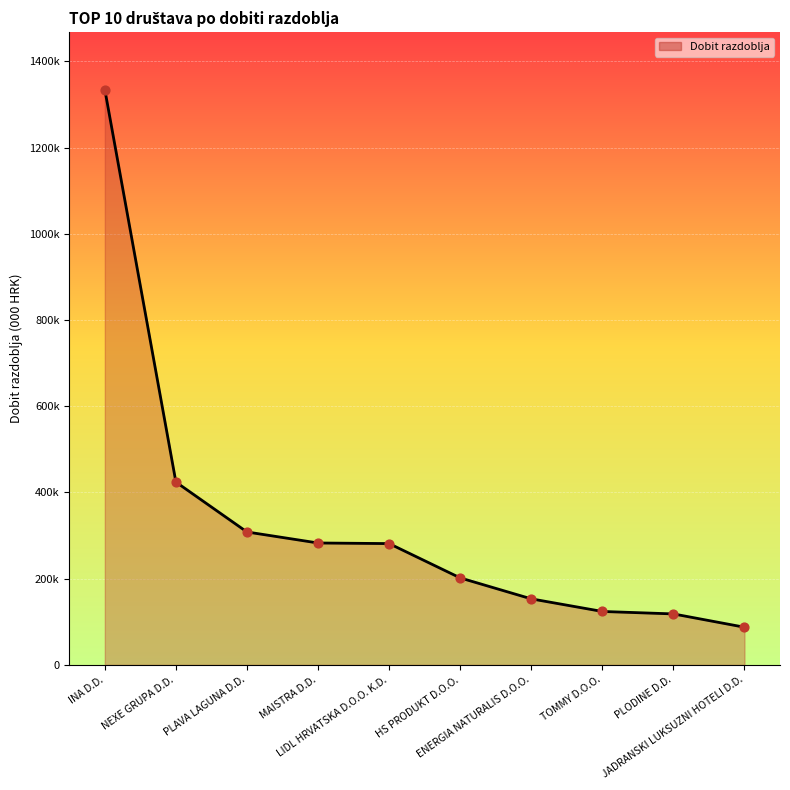

Does the chart have visible grid lines?

Yes